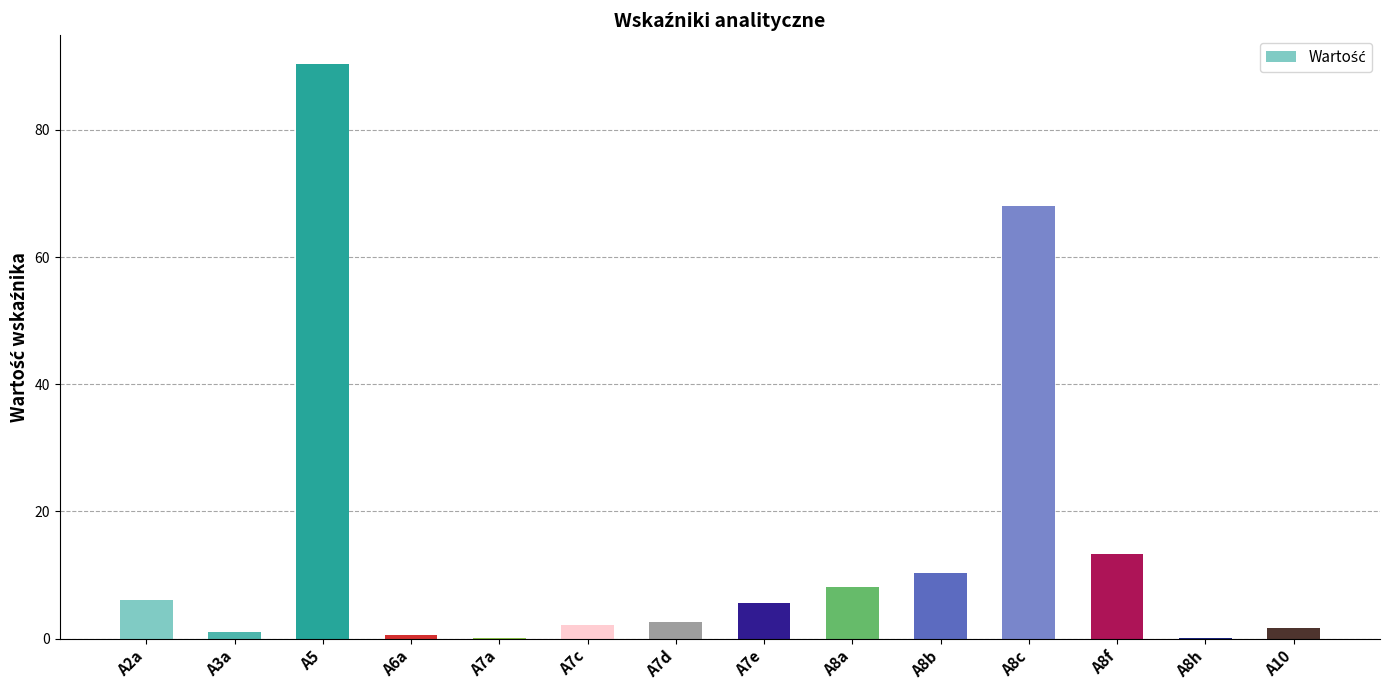

What is the change in value from A7c to A8f?

+11.3